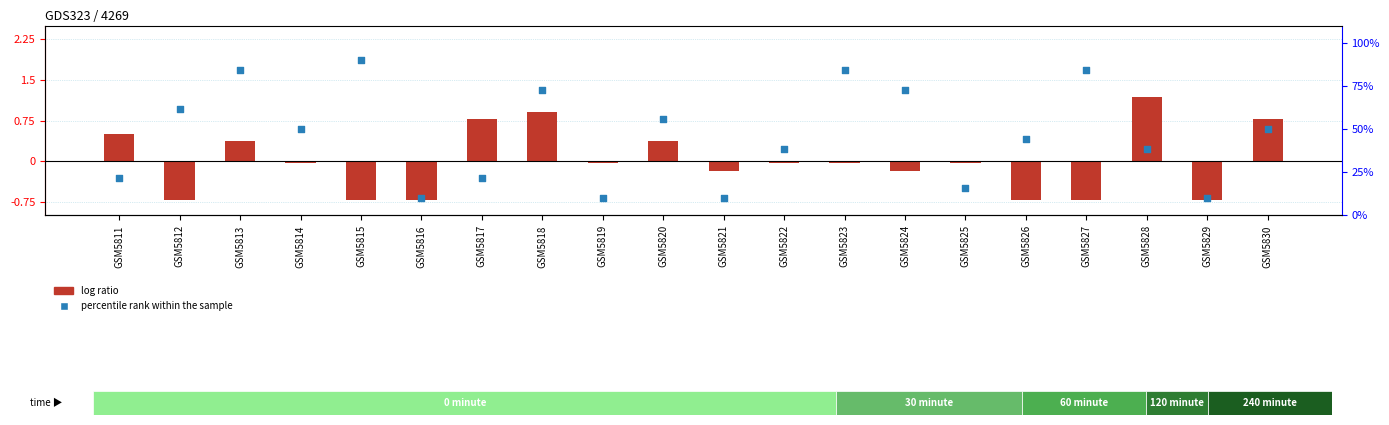

Is the value of log ratio at GSM5817 greater than the value of percentile rank within the sample at GSM5821?

No